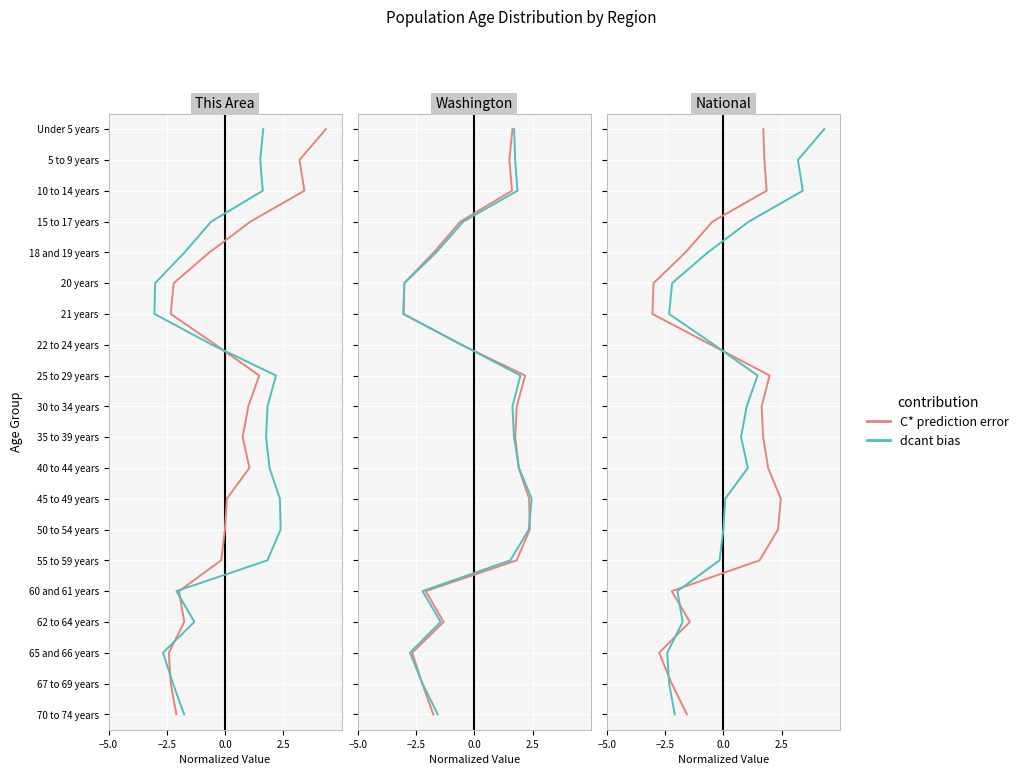

Count the number of data series in this chart.

2